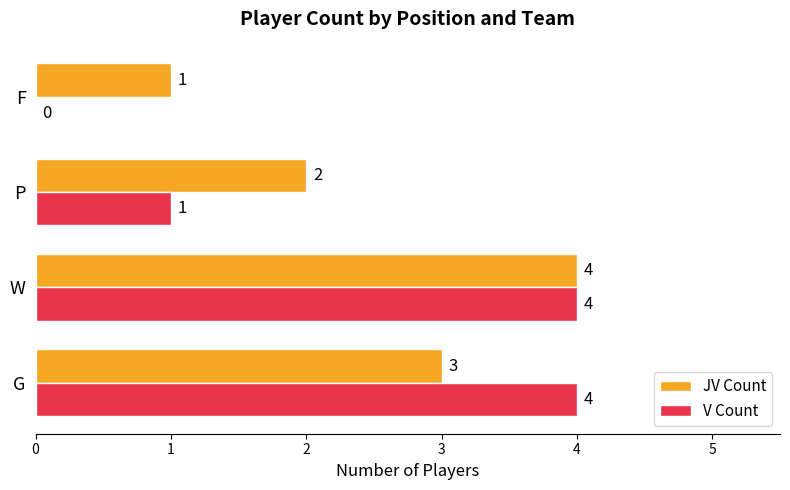

What is the sum of all V Count values?

9